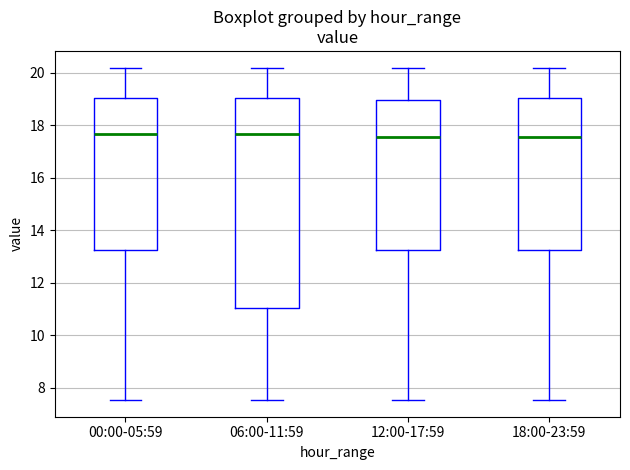

Reading left to right, read every box against the y-axis: the position of its median line, the range the box covers, and the ends of its whiskers. The values are not printed on the chart, so give them approximately, as read against the axis.

00:00-05:59: median 17.6, box 13.2 to 19.0, whiskers 7.6 to 20.2
06:00-11:59: median 17.6, box 11.0 to 19.0, whiskers 7.6 to 20.2
12:00-17:59: median 17.6, box 13.2 to 19.0, whiskers 7.6 to 20.2
18:00-23:59: median 17.6, box 13.2 to 19.0, whiskers 7.6 to 20.2